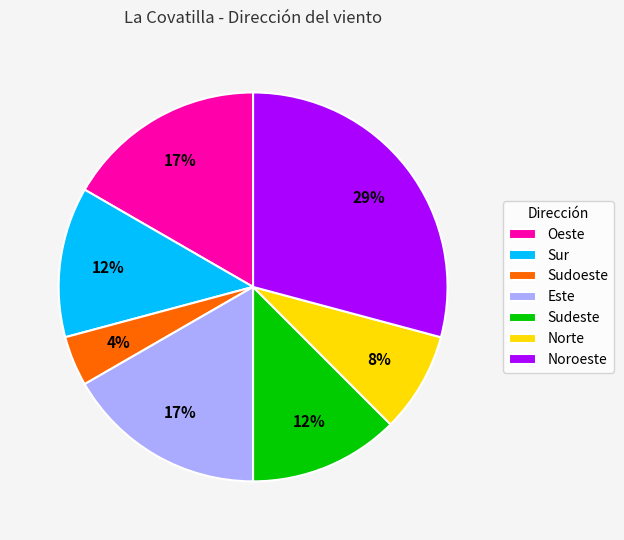

Between Sudeste and Oeste, which is larger?

Oeste